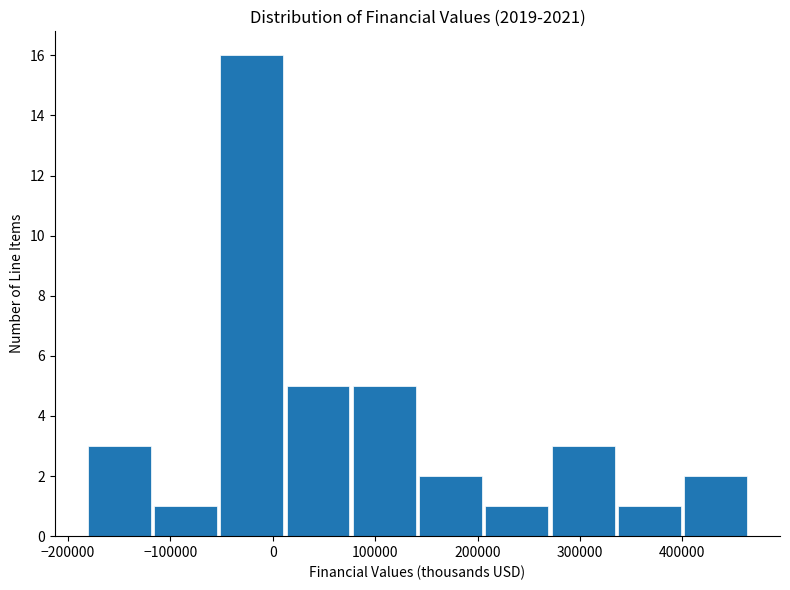

Reading left to right, list every bar in this chart as the range it spans on the x-axis followed by its height. Neither the bar edges nor the heights are printed on the chart, so give them approximately, as read against the axes.

-180000 to -120000: 3
-120000 to -50000: 1
-50000 to 10000: 16
10000 to 80000: 5
80000 to 140000: 5
140000 to 210000: 2
210000 to 270000: 1
270000 to 340000: 3
340000 to 400000: 1
400000 to 460000: 2